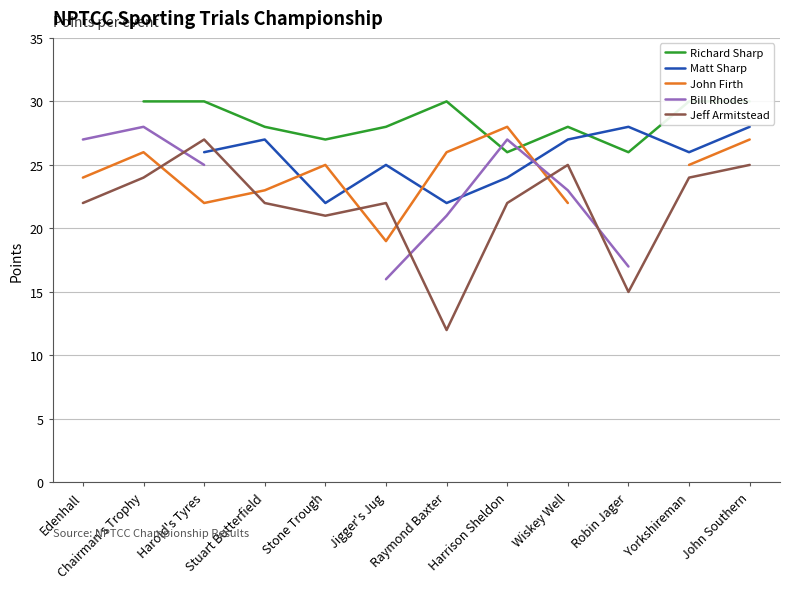

How many lines are shown in the chart?

5